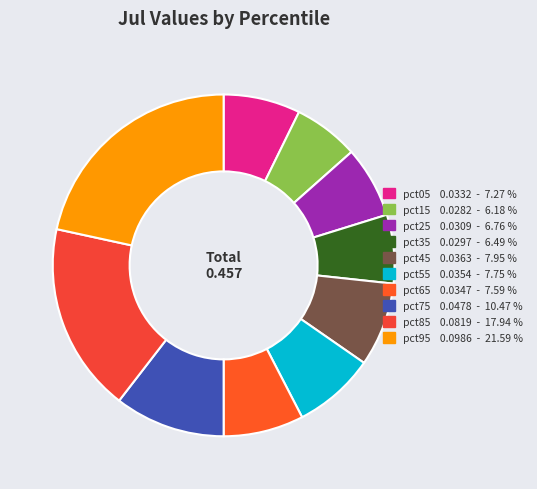

To the nearest percent, what is the difference between the pct15 and pct65 slice percentages?

1%